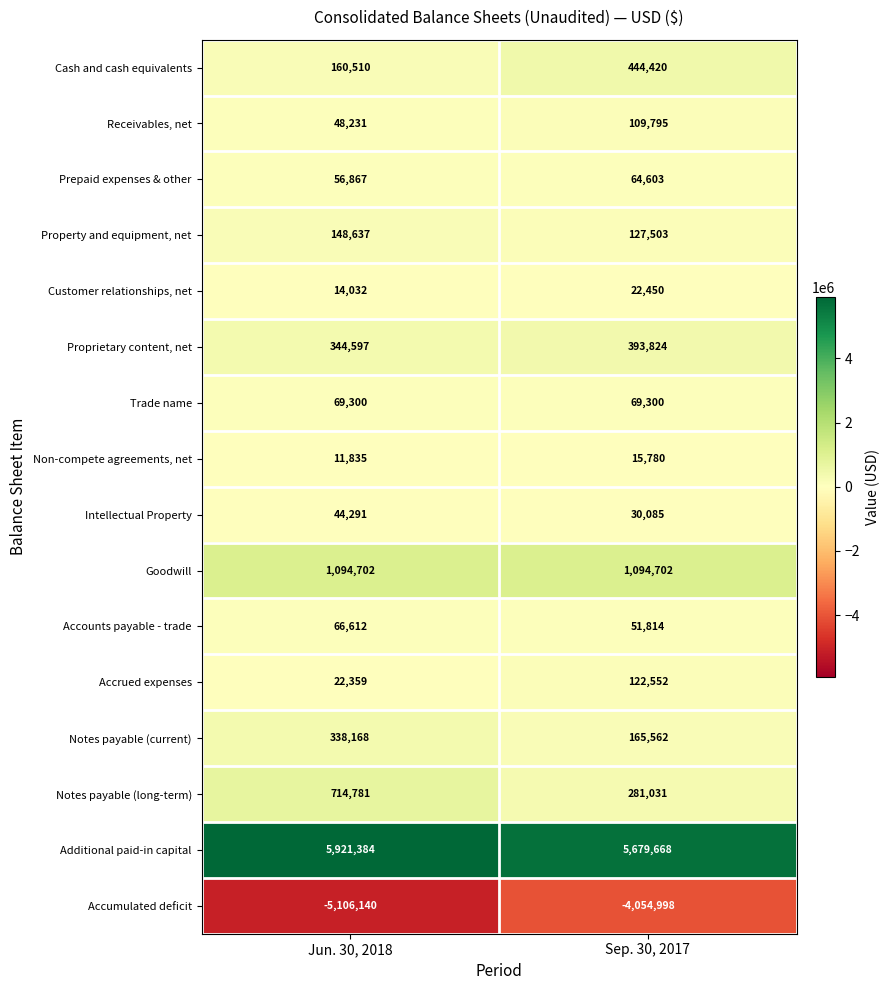

Where is Accumulated deficit nearest to the value -4580569?

Jun. 30, 2018